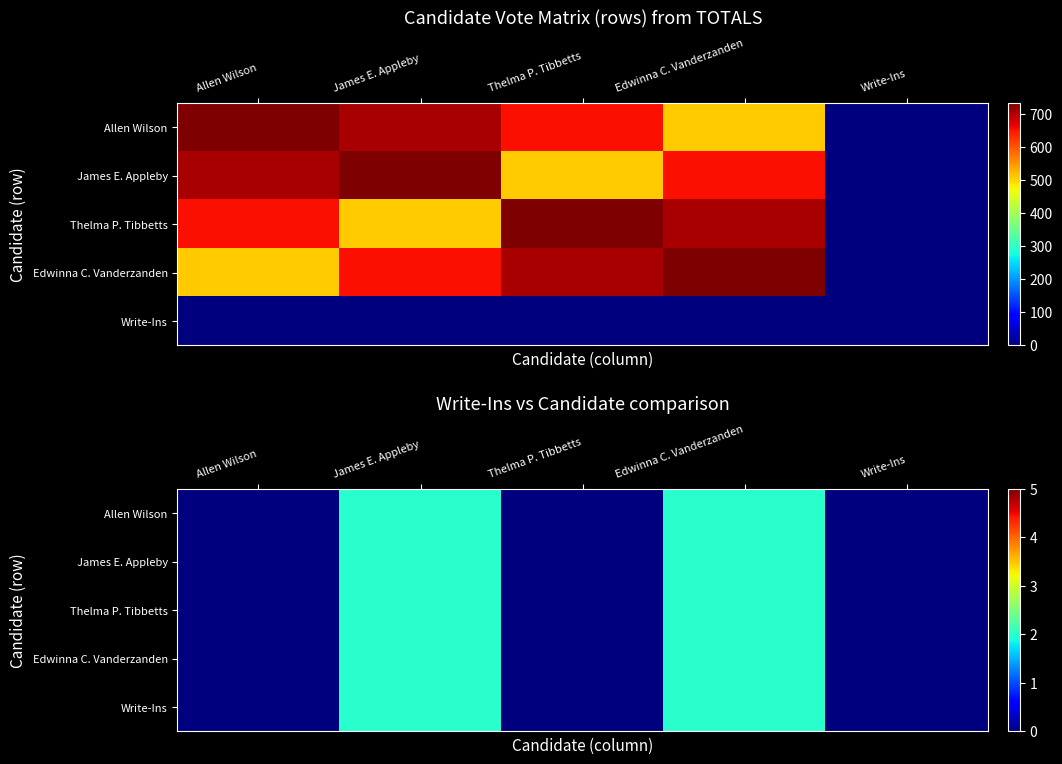

How many values in Thelma P. Tibbetts are above zero?

2